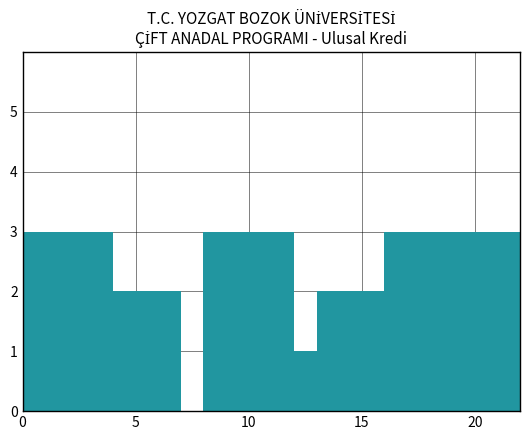

What is the maximum value shown in the chart?

3